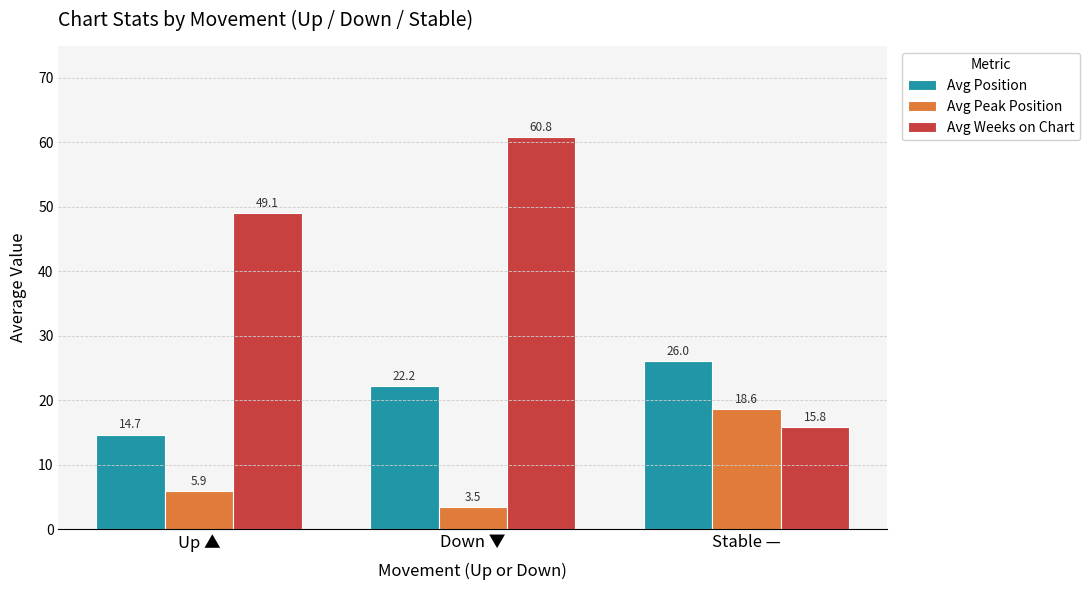

What is the approximate value of Avg Weeks on Chart at Stable —?

15.8